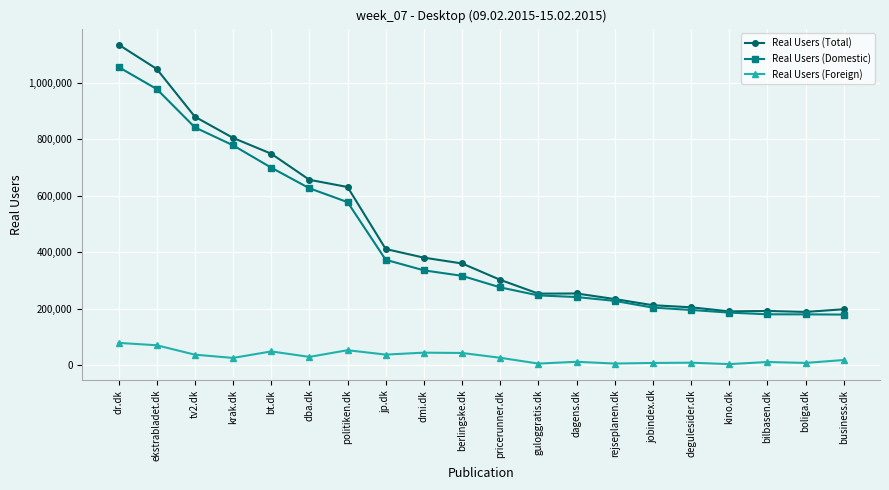

What is the difference between the maximum and minimum values in the Real Users (Total) series?

946924